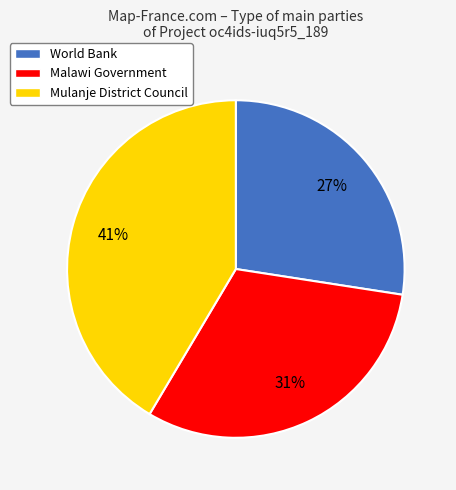

Combined, do Mulanje District Council and Malawi Government account for over 50%?

Yes